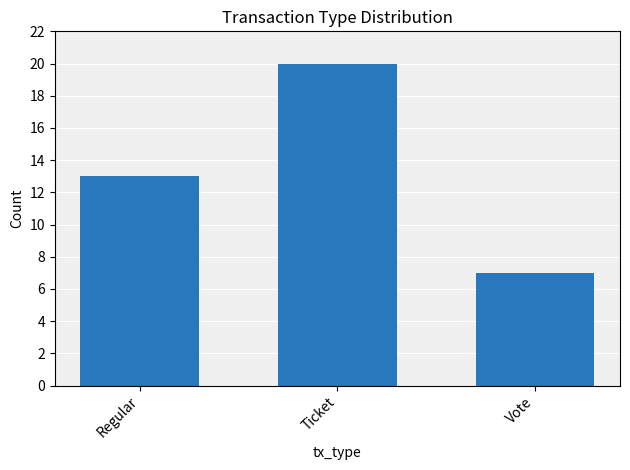

Which label corresponds to the largest value in the chart?

Ticket